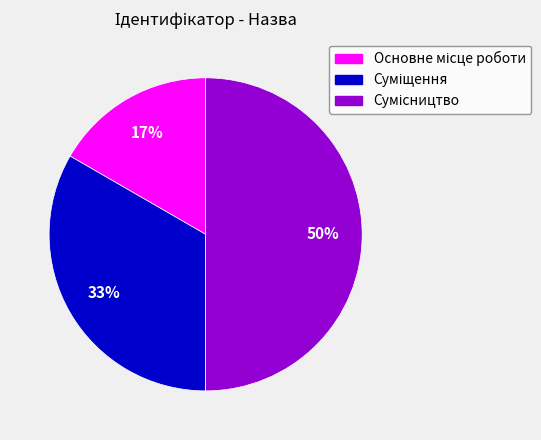

To the nearest percent, what is the average slice percentage?

33%